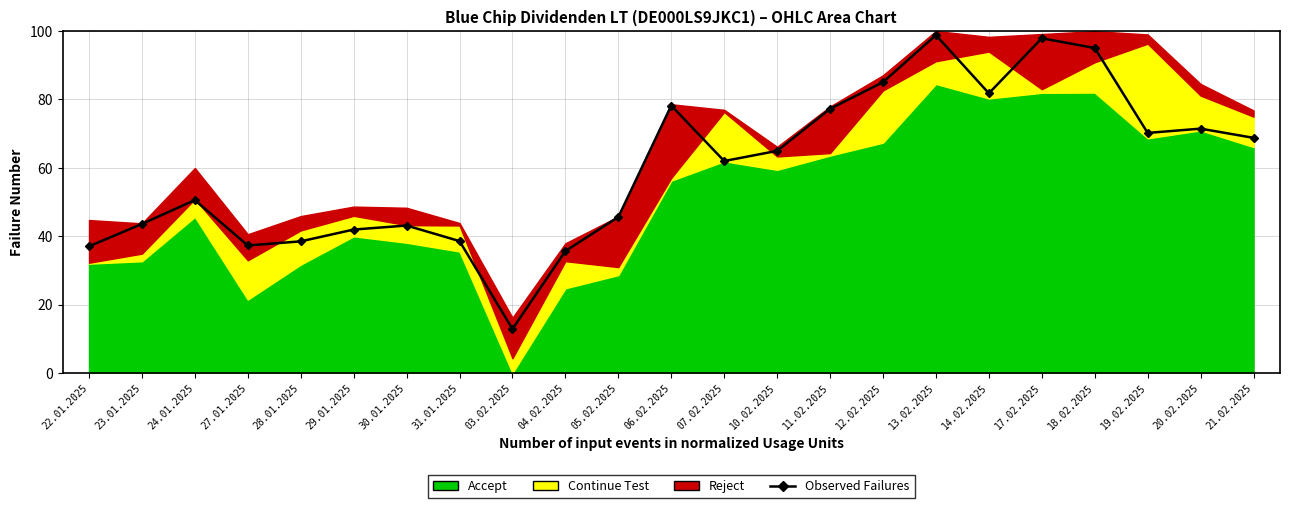

What is the sum of all values?

1376.0